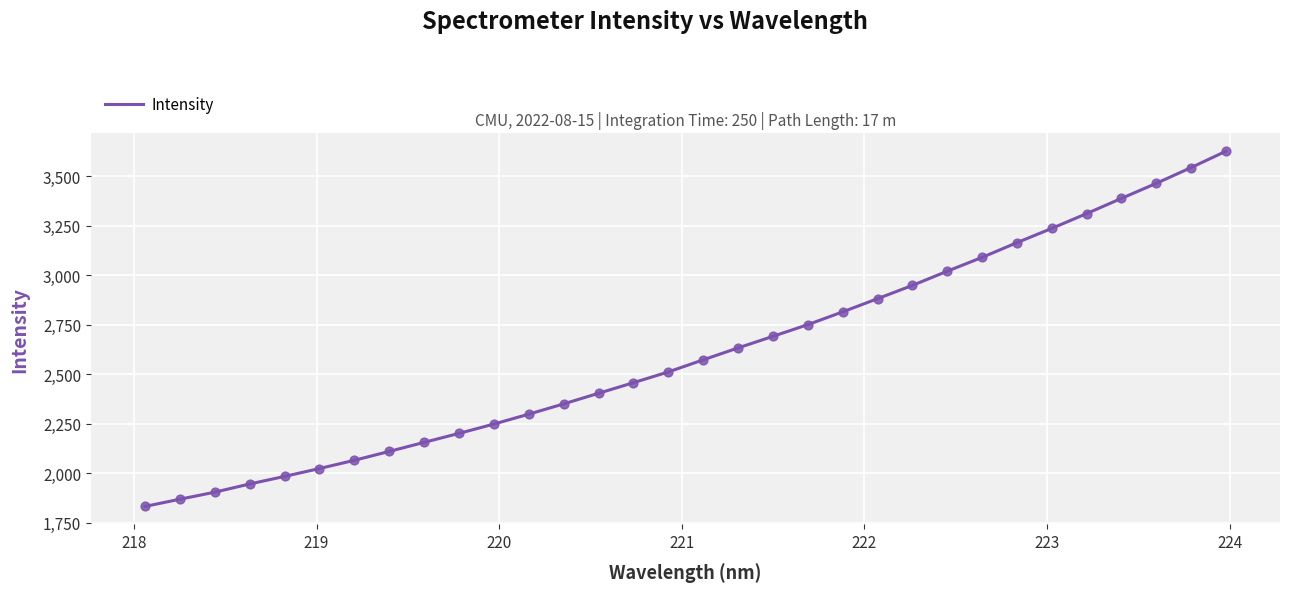

What is the greatest value displayed?

3625.2